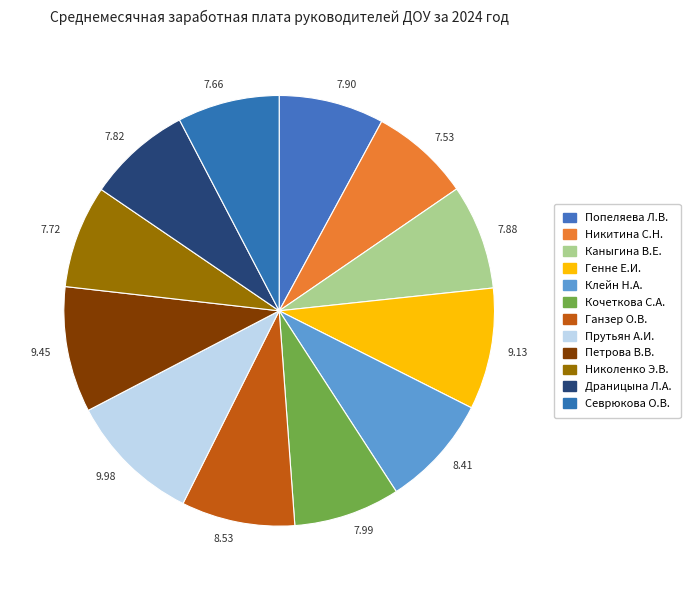

Is the sum of 7.72 and 7.53 greater than half?

No